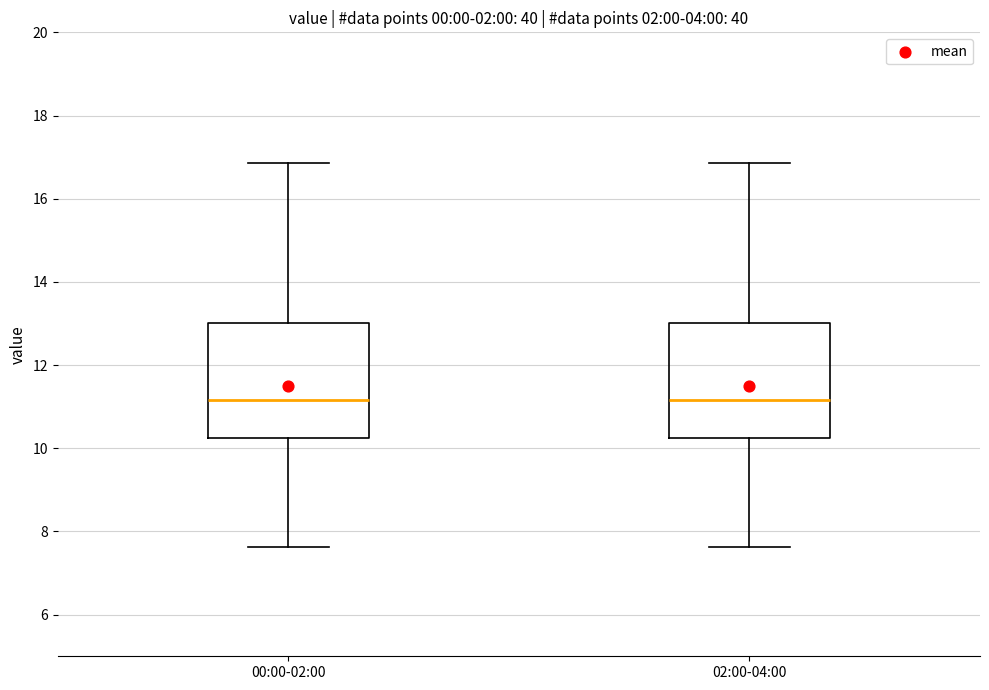

Reading left to right, transcribe this box plot: for each box, give where its median line is, the range the box spans, and where its two whiskers end, as read against the y-axis. The values are not printed on the chart, so give them approximately, as read against the axis.

00:00-02:00: median 11.2, box 10.2 to 13.0, whiskers 7.6 to 16.8
02:00-04:00: median 11.2, box 10.2 to 13.0, whiskers 7.6 to 16.8